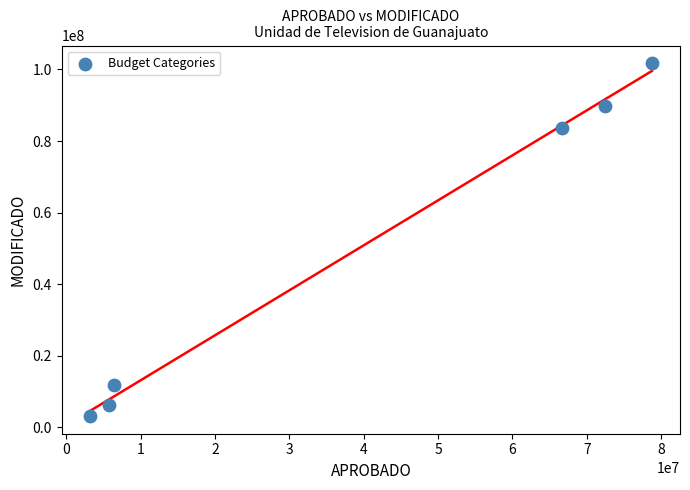

What is the range of Y values (max minus min)?

98617369.5